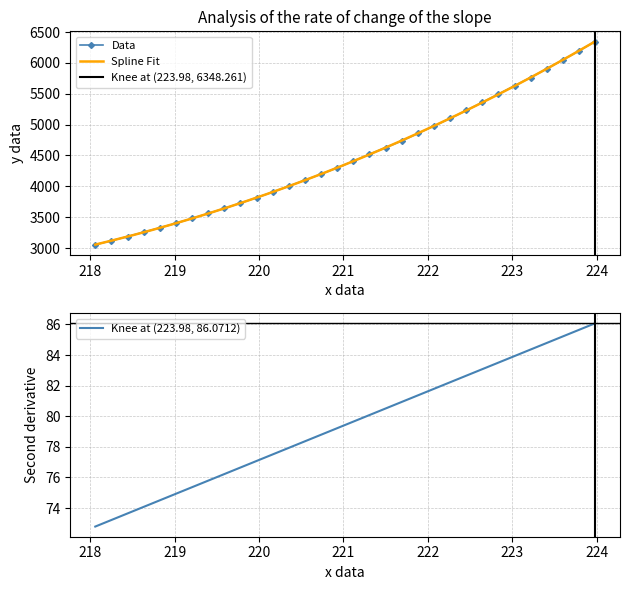

What is the label of the 16th point from the left?

220.9264